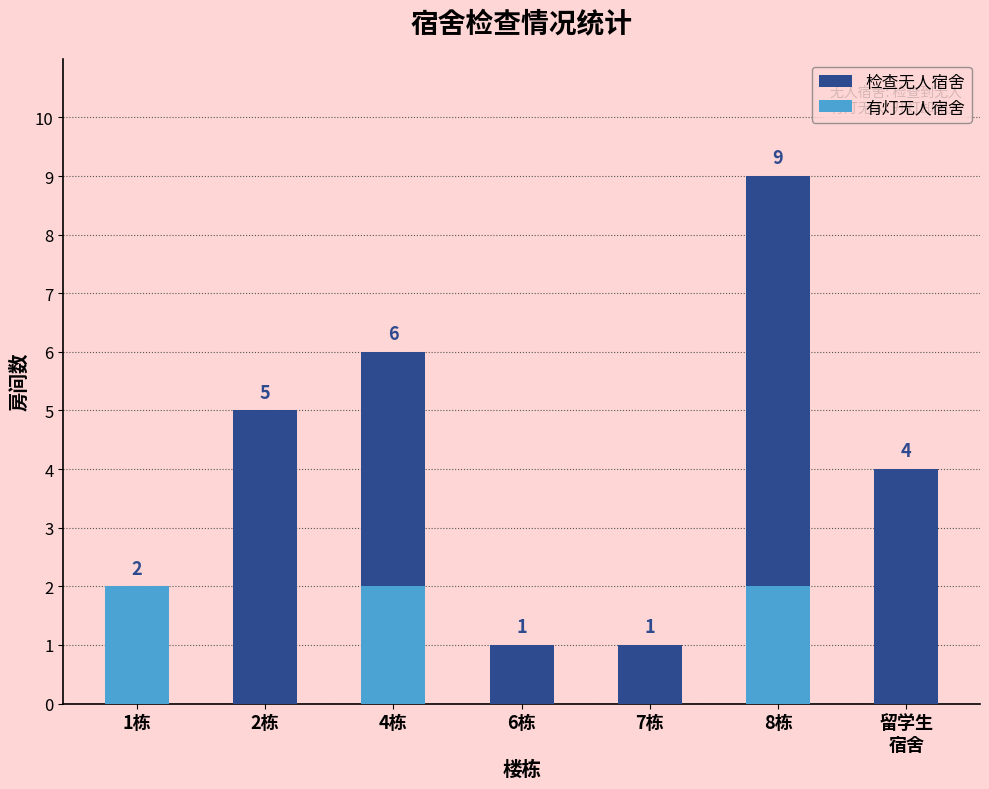

At which label does 检查无人宿舍 reach its minimum?

6栋